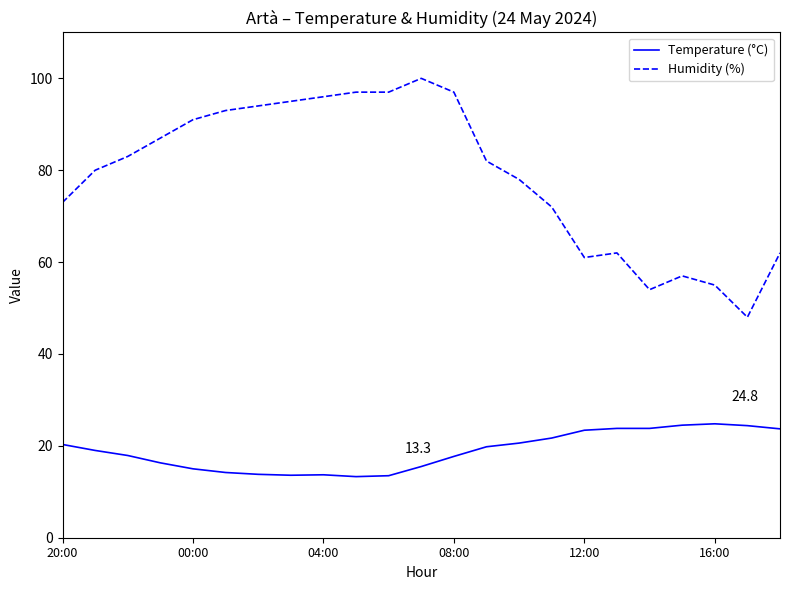

List the series in order of their peak value, lowest first.

Temperature (°C), Humidity (%)